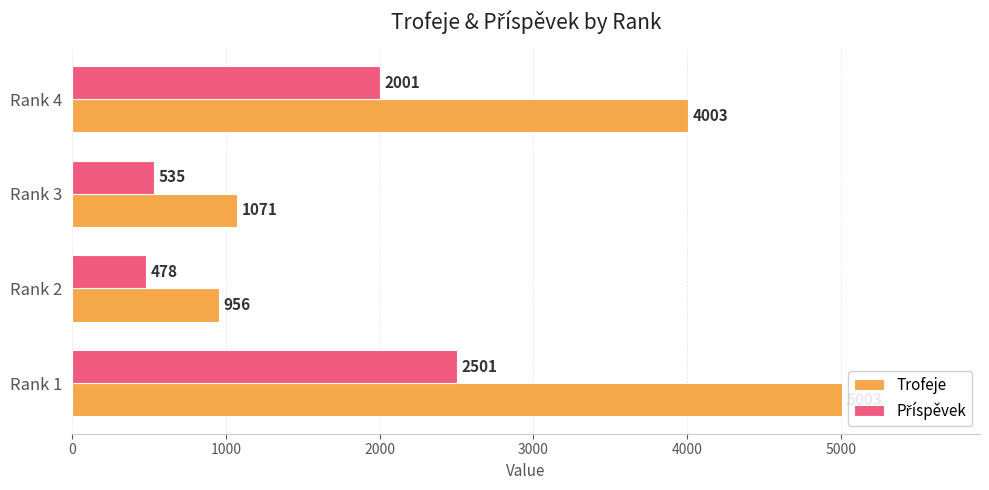

Is it true that Příspěvek equals 2001 at Rank 4?

True